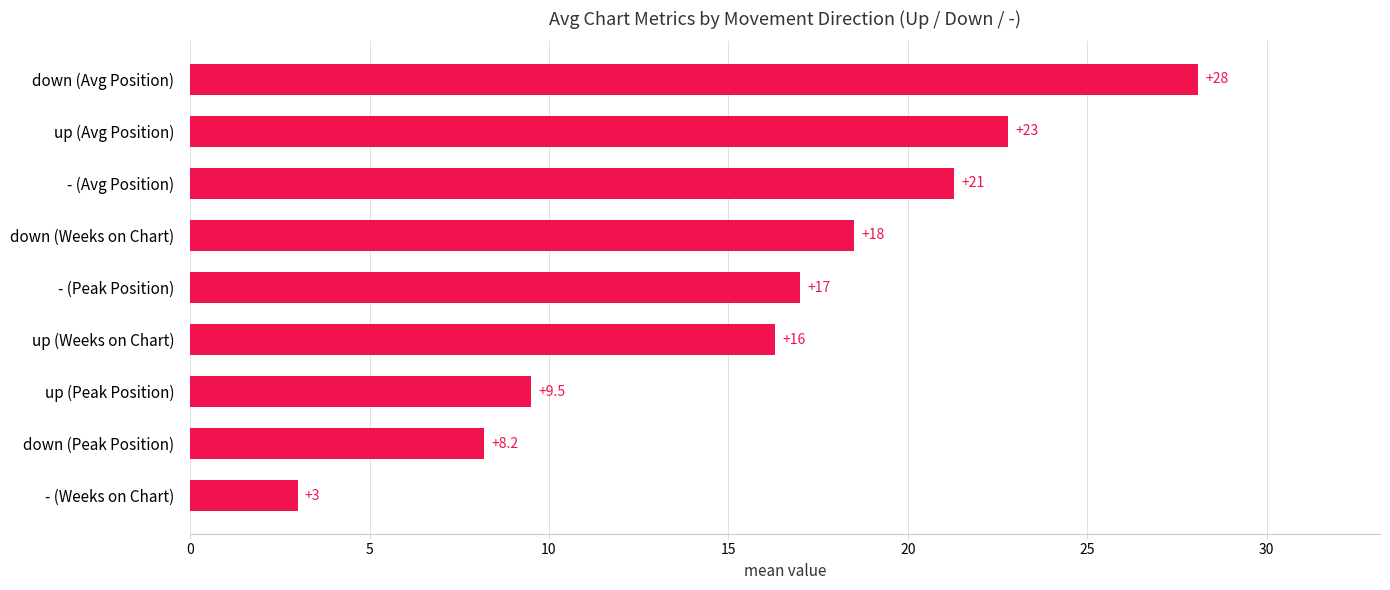

At which label is the value closest to 15?

up (Weeks on Chart)